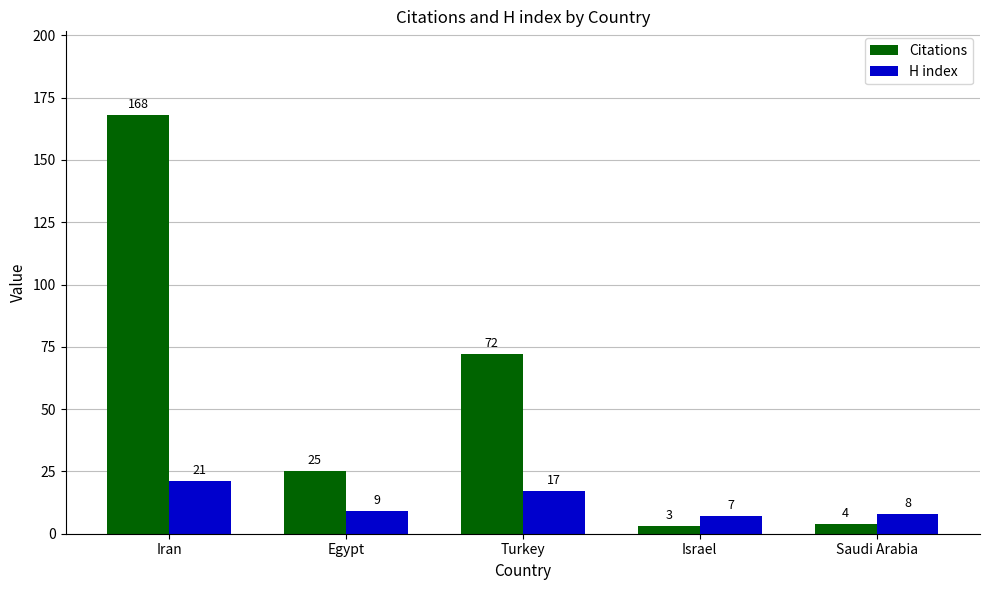

Rank the series by their maximum value, from lowest to highest.

H index, Citations